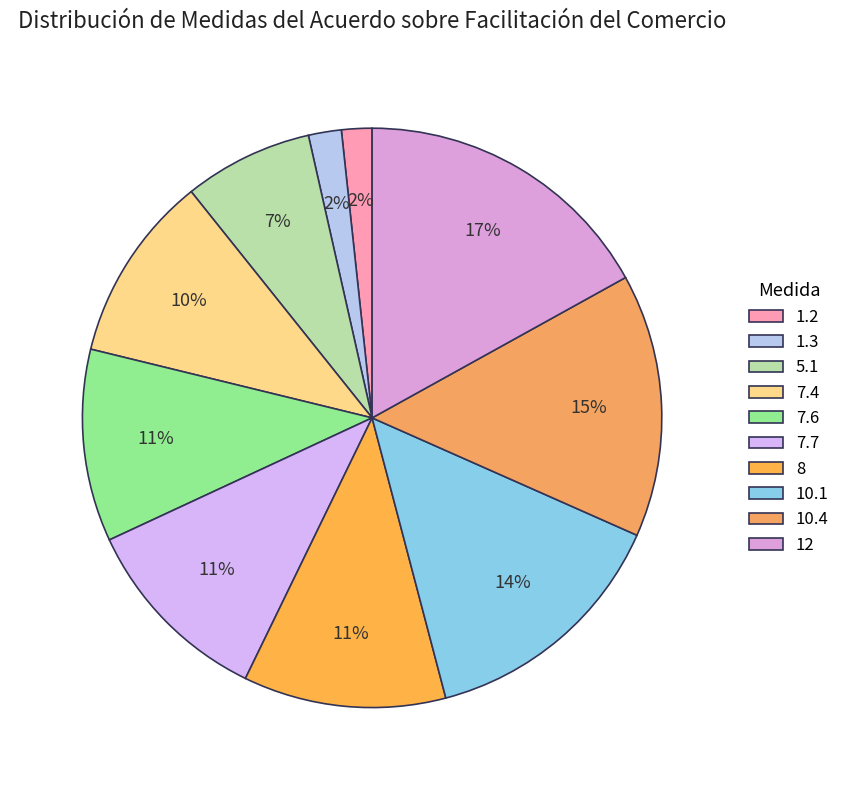

Which has a higher value, 1.2 or 10.1?

10.1